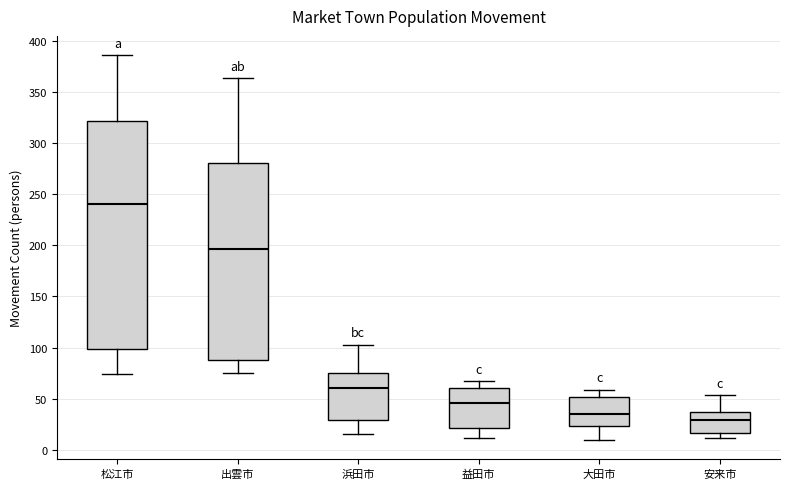

Which box has the lowest median line?

安来市